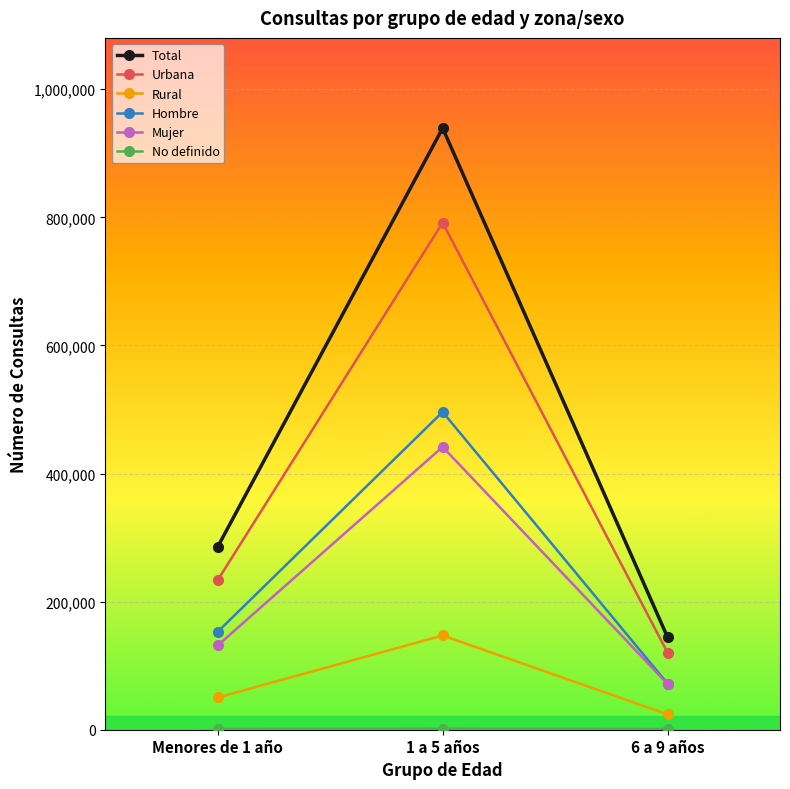

At which label is Mujer closest to 256491?

Menores de 1 año